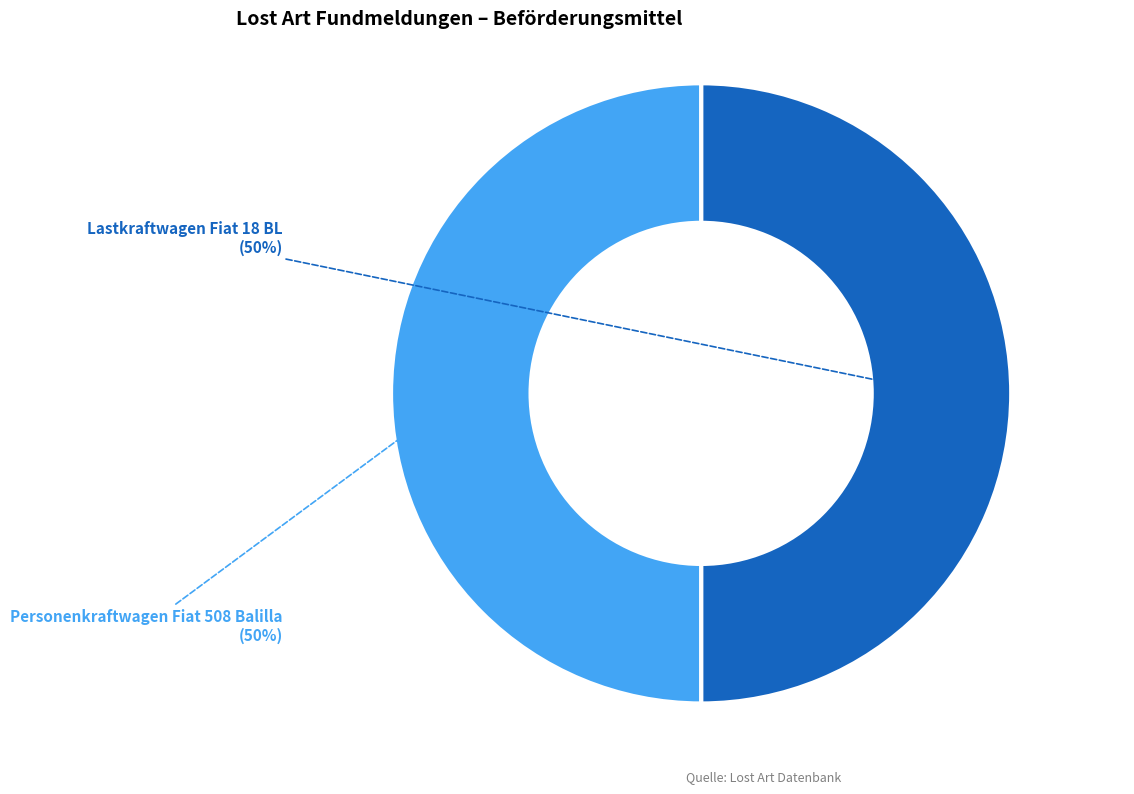

How many segments does this pie chart have?

2